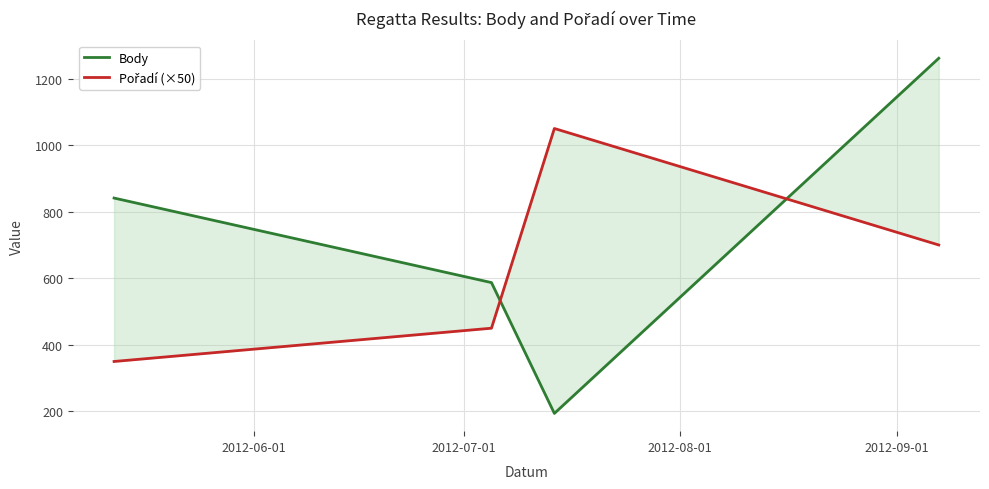

In Body, how many points are lower than both neighbors (excluding endpoints)?

1